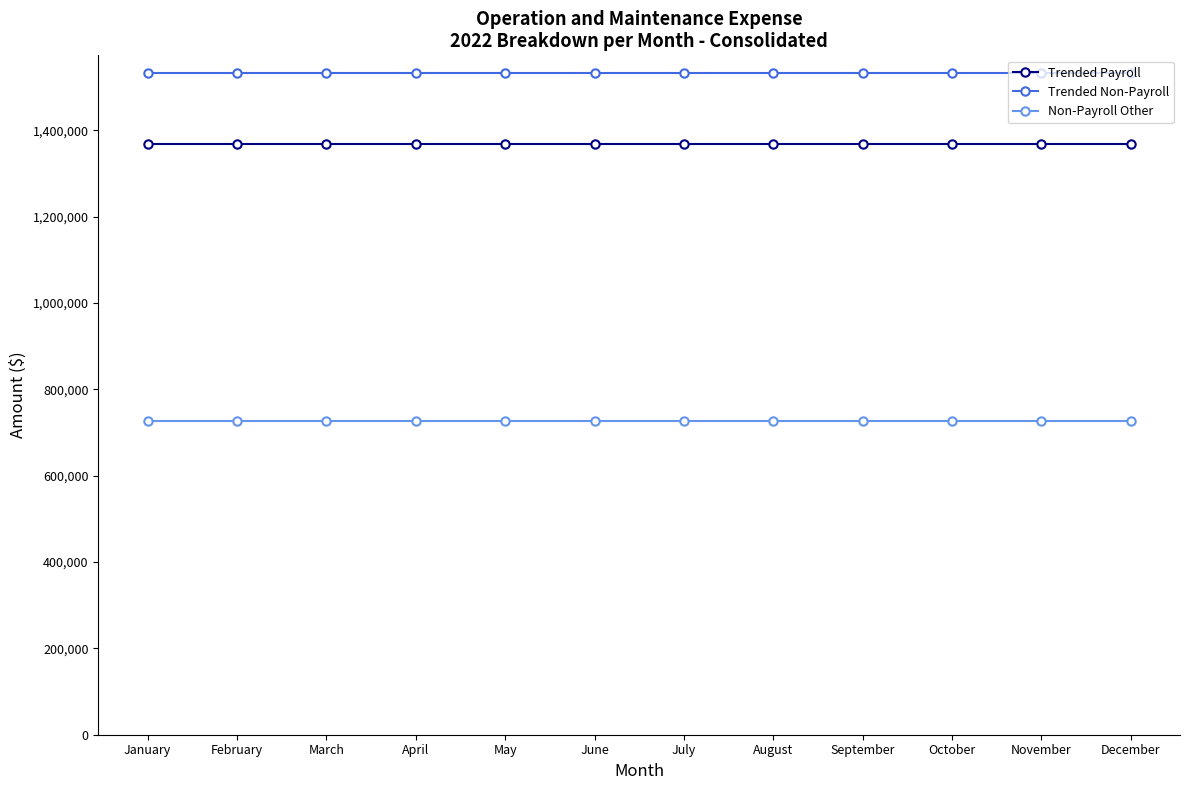

The value of Trended Non-Payroll at November is 804343.9. True or false?

False